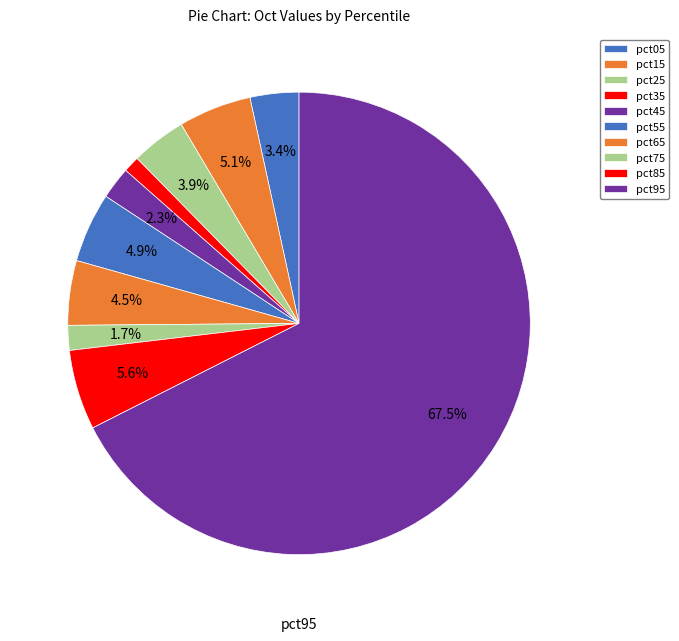

How many segments does this pie chart have?

10